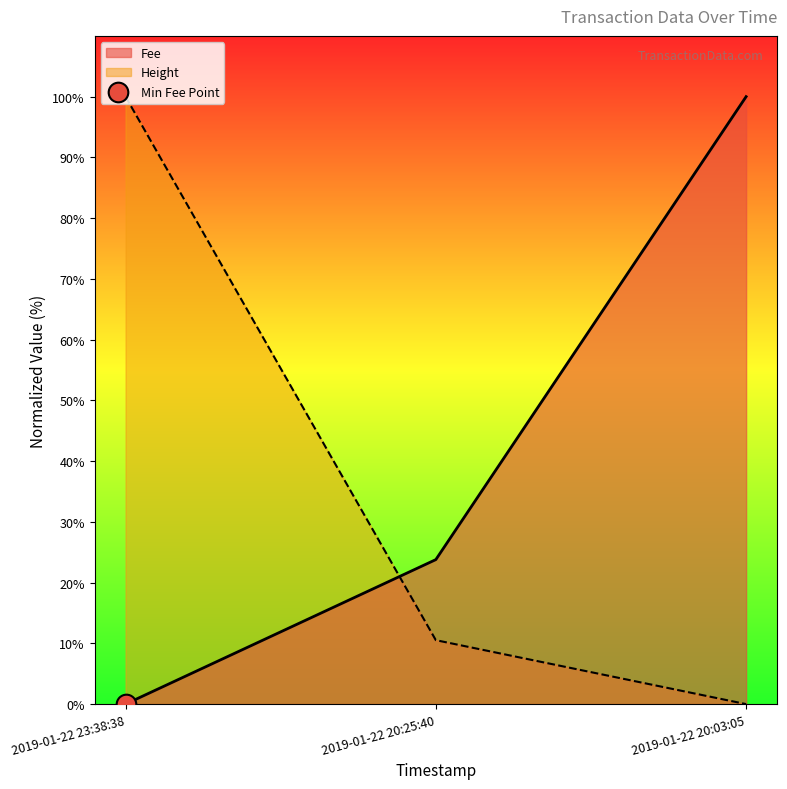

Is the value of Fee at 2019-01-22 20:03:05 greater than the value of Height at 2019-01-22 20:25:40?

Yes